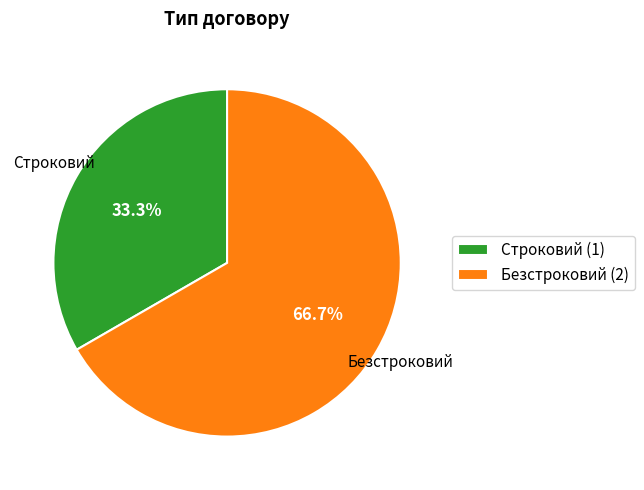

What is the largest slice in the pie chart?

Безстроковий